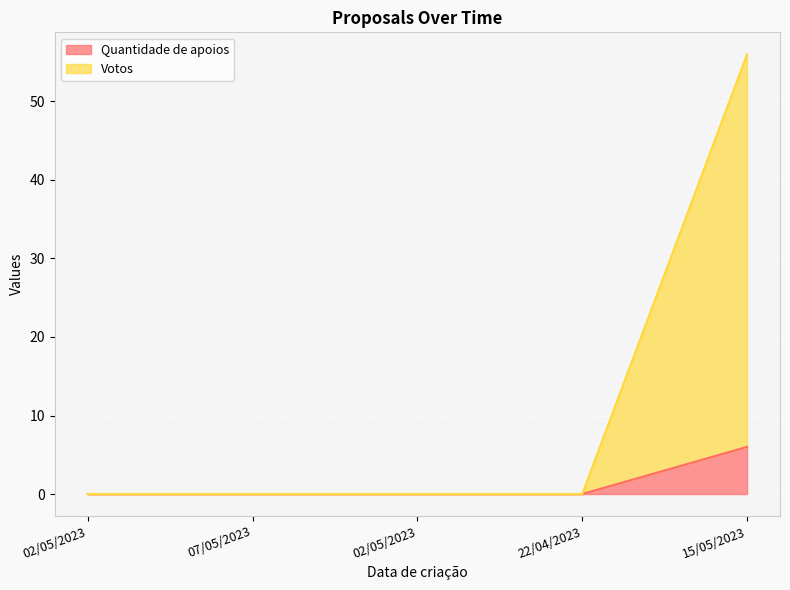

What is the label of the 2nd point from the right?

22/04/2023